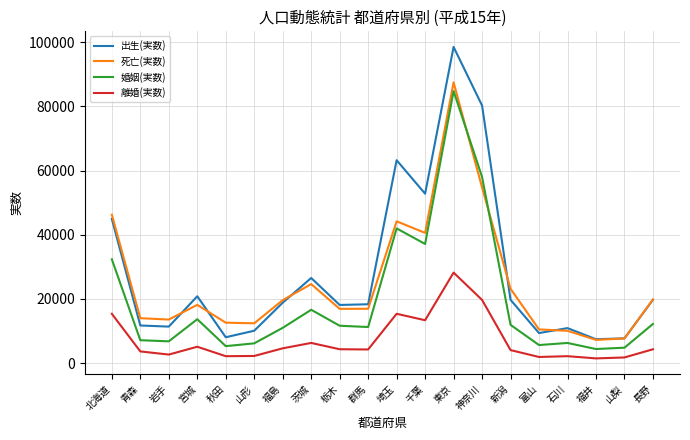

Does the chart have visible grid lines?

Yes